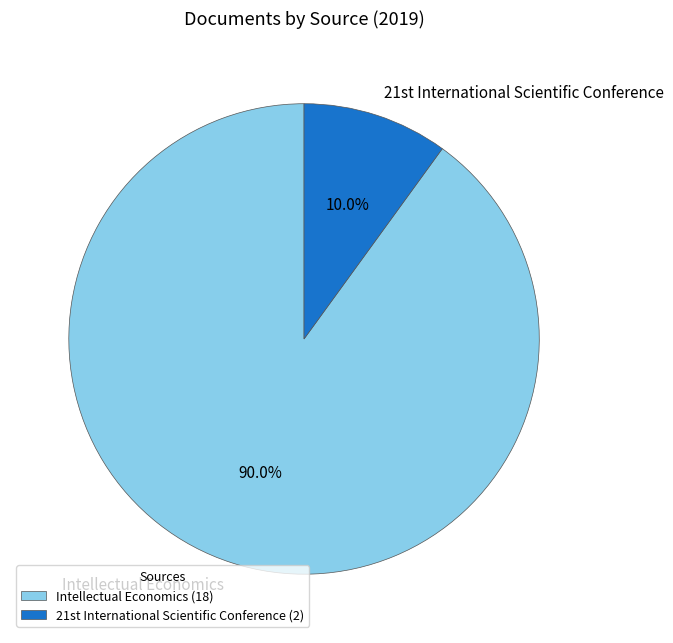

Rank the categories by value from lowest to highest.

21st International Scientific Conference, Intellectual Economics